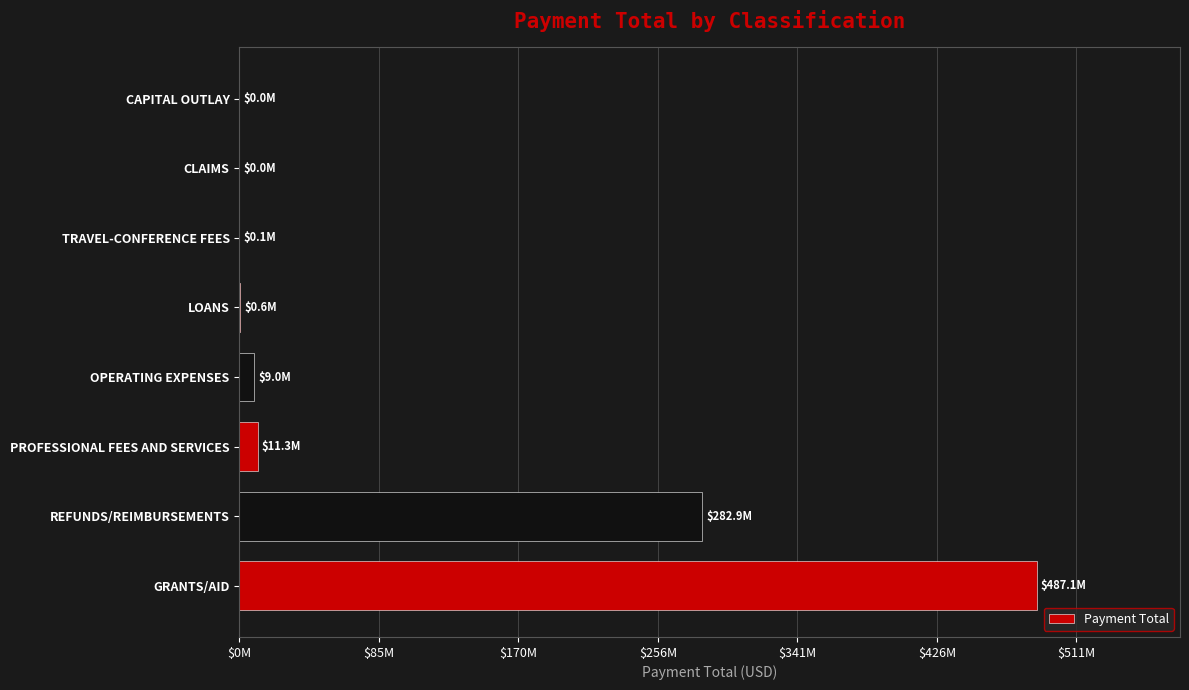

At which label is the value closest to 243564867?

REFUNDS/REIMBURSEMENTS